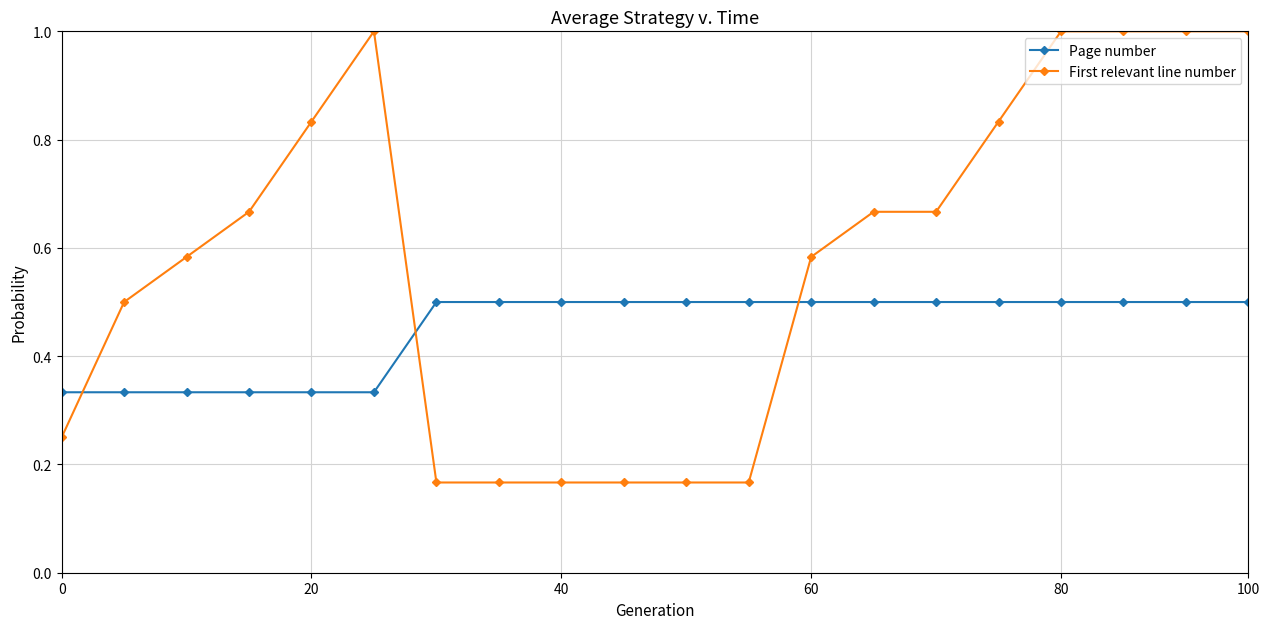

What is the sum of all First relevant line number values?

11.6